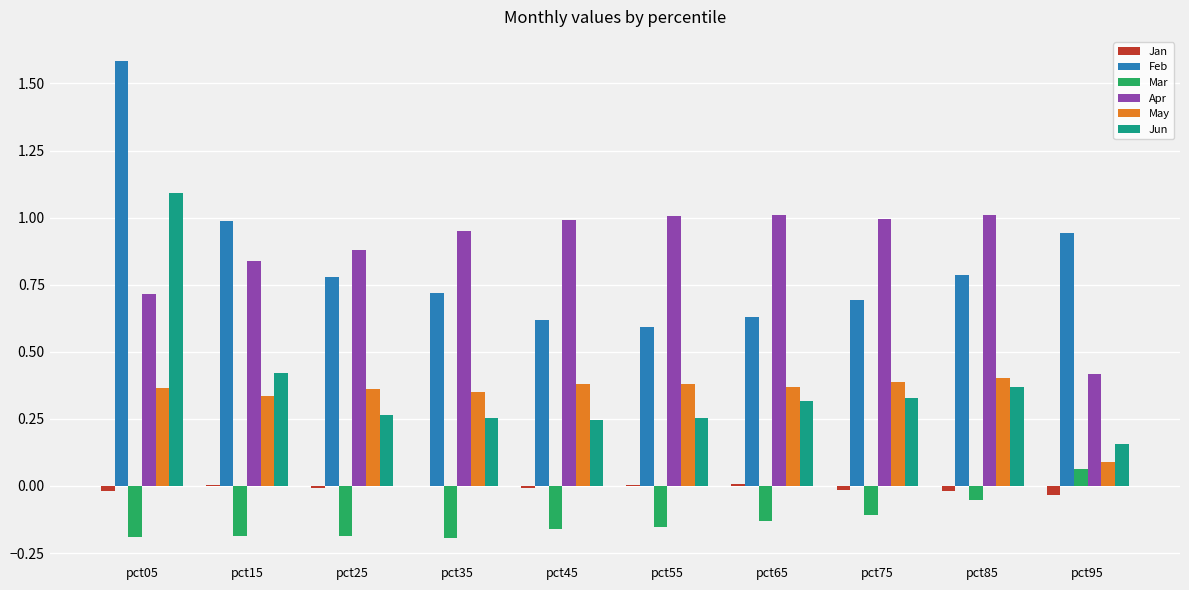

At which label is Feb closest to 1?

pct15